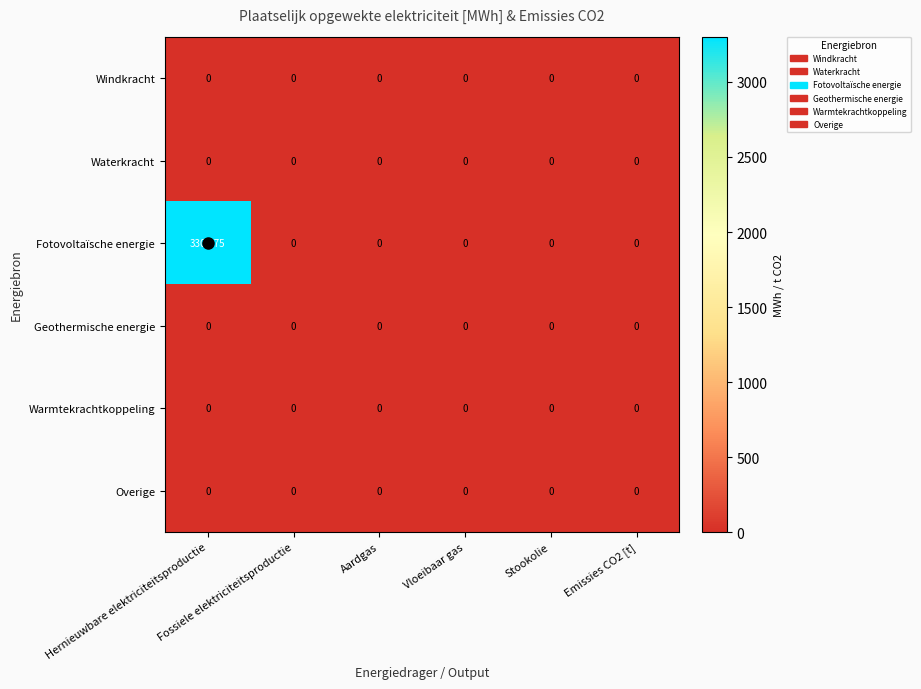

Which series has the largest total across all categories?

Fotovoltaïsche energie